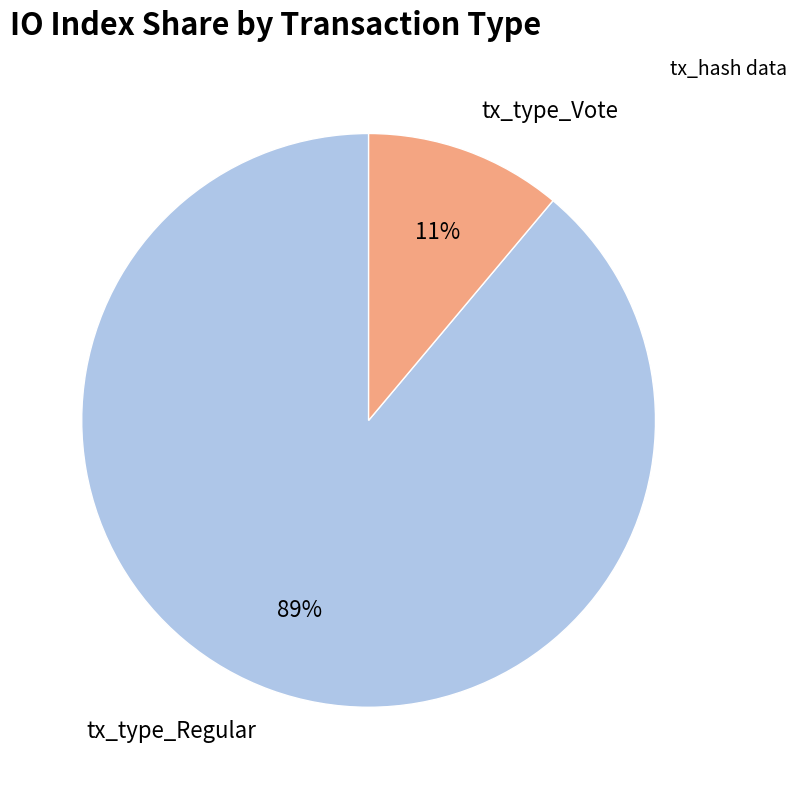

The tx_type_Regular slice represents 83% of the pie. True or false?

False